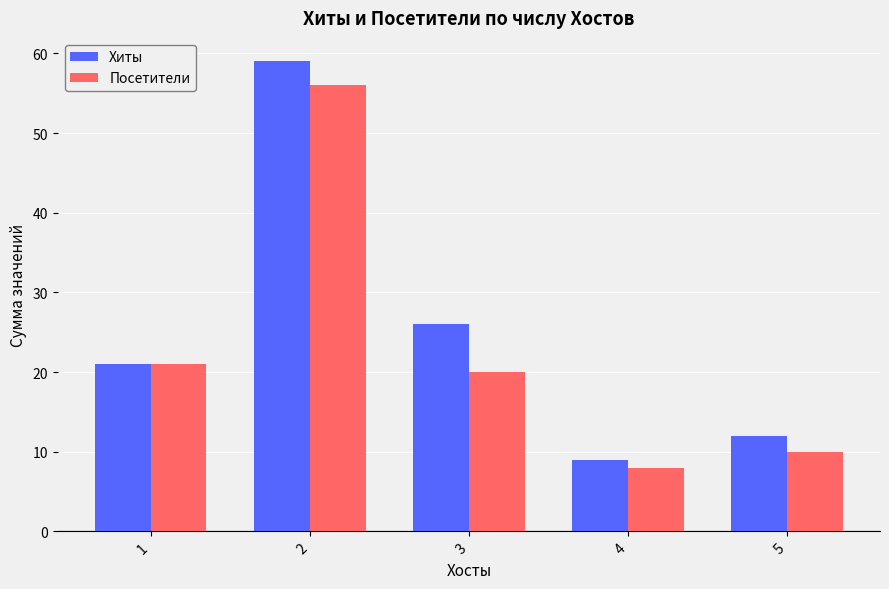

Reading right to left, transcribe all the data shown in this chart.

Хиты: 12	9	26	59	21
Посетители: 10	8	20	56	21